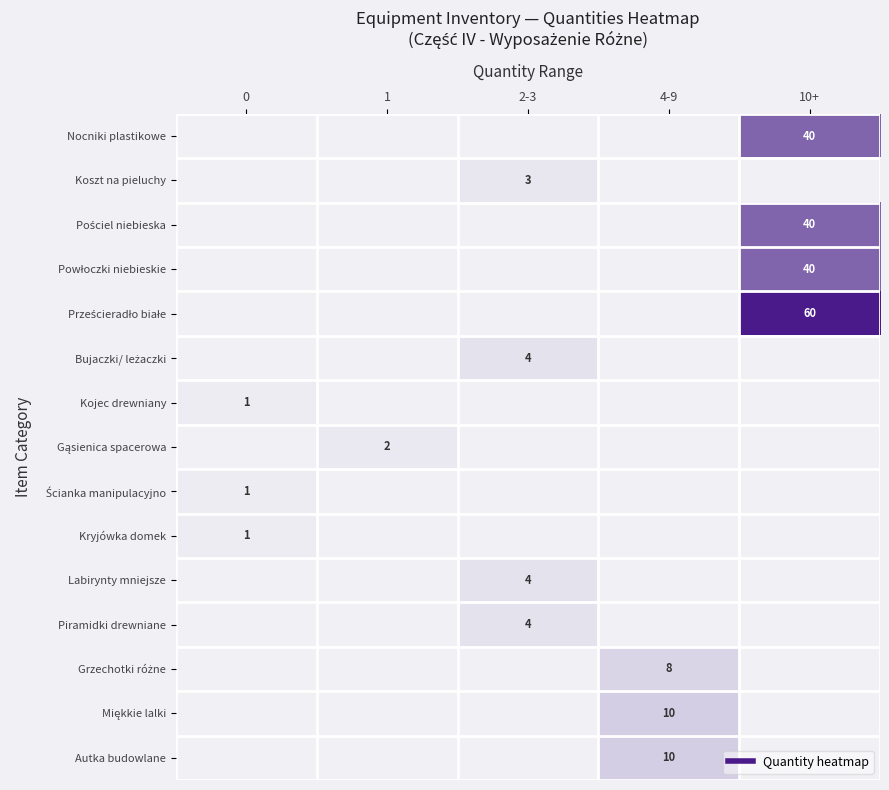

How many distinct data groups are displayed?

15